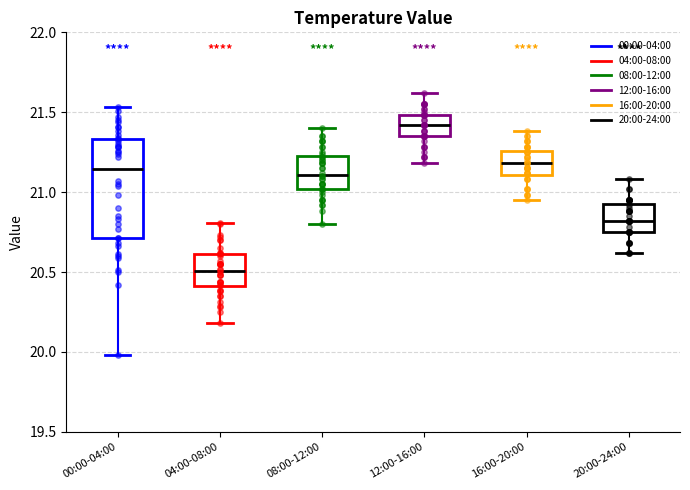

Which box has the highest median line?

12:00-16:00